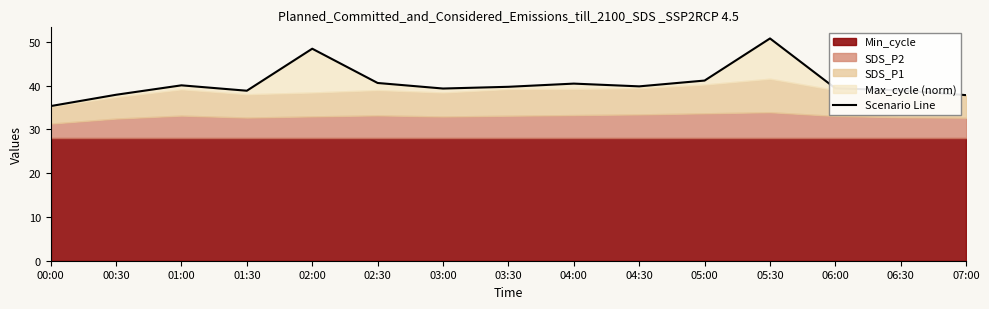

Rank the categories by value from highest to lowest.

05:30, 02:00, 05:00, 02:30, 04:00, 01:00, 04:30, 03:30, 06:00, 03:00, 06:30, 01:30, 00:30, 07:00, 00:00